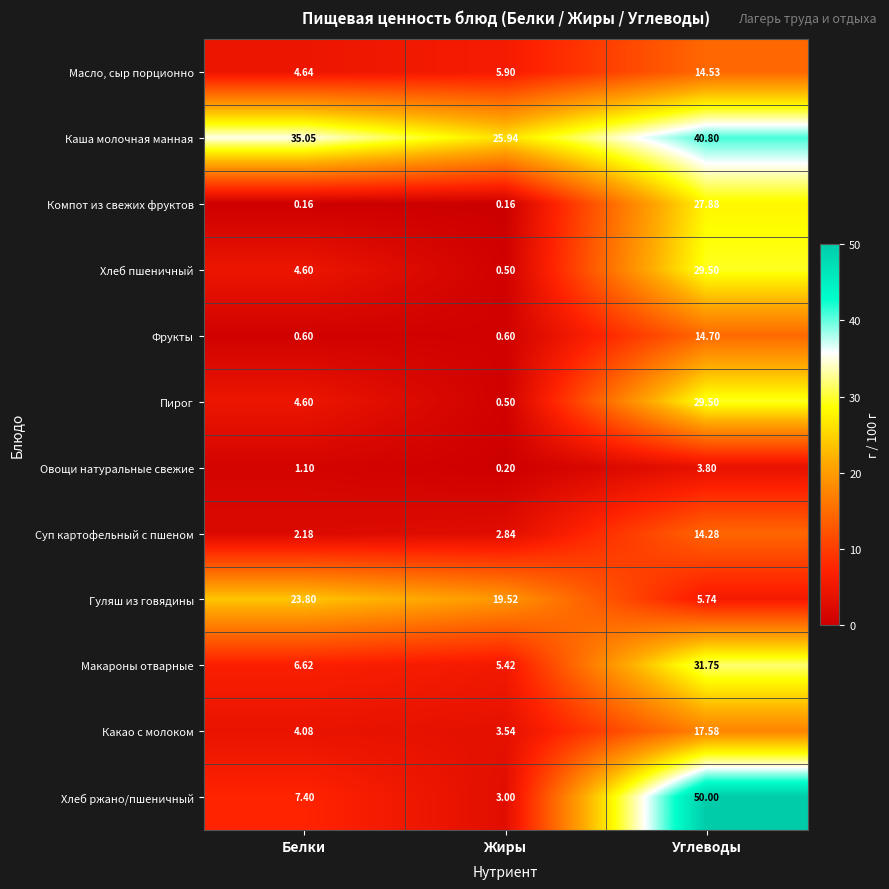

Rank the categories by Хлеб ржано/пшеничный value from lowest to highest.

Жиры, Белки, Углеводы